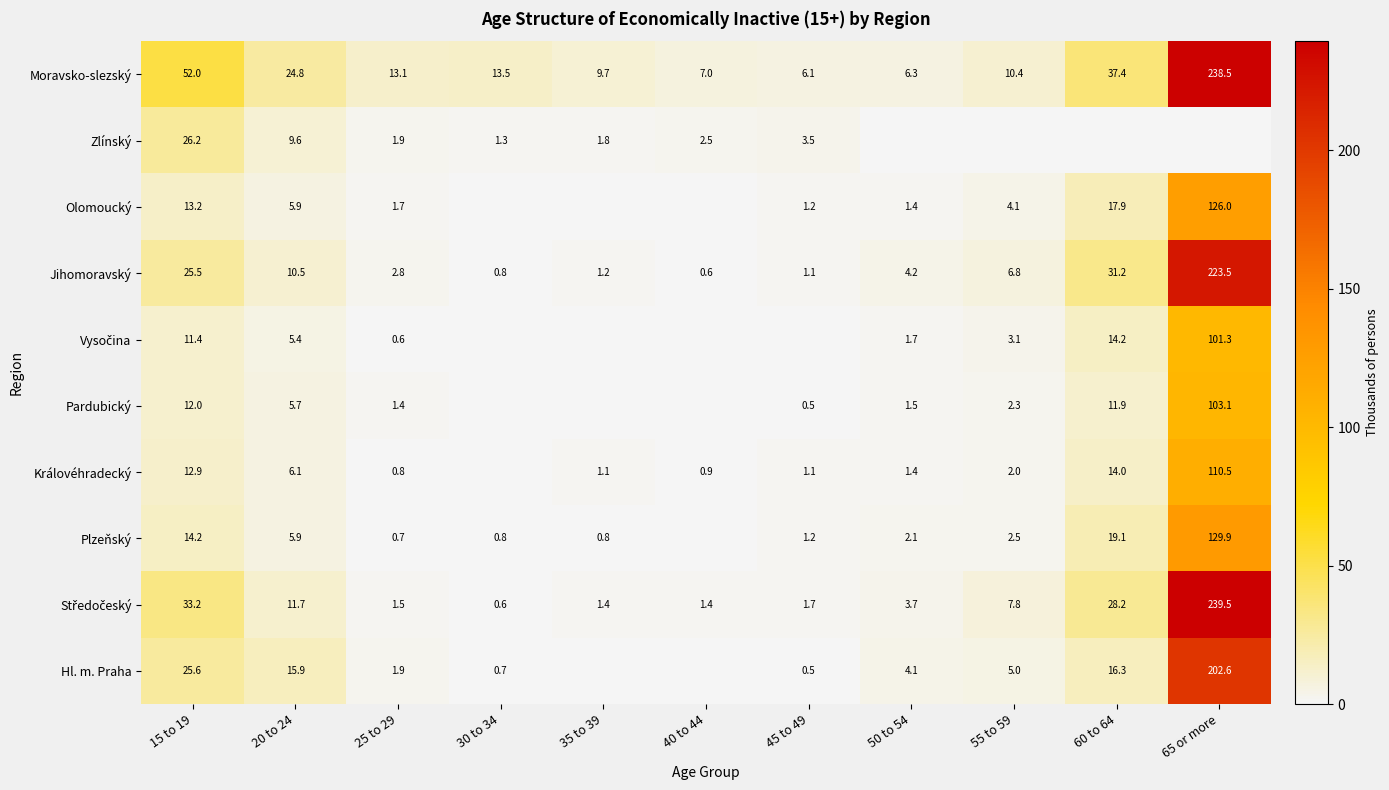

At which label is Jihomoravský closest to 112?

60 to 64